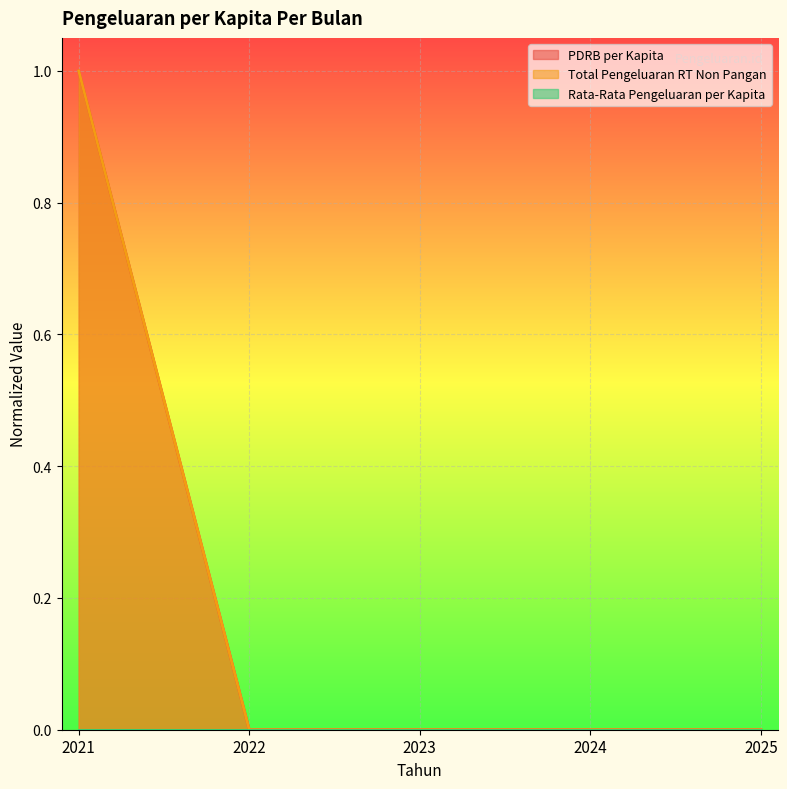

True or false: PDRB per Kapita and Total Pengeluaran RT Non Pangan cross at least once.

False